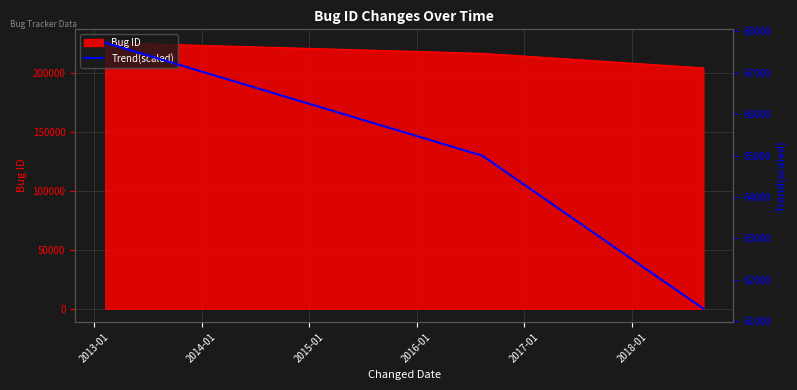

What is the maximum value for Bug ID?

225746